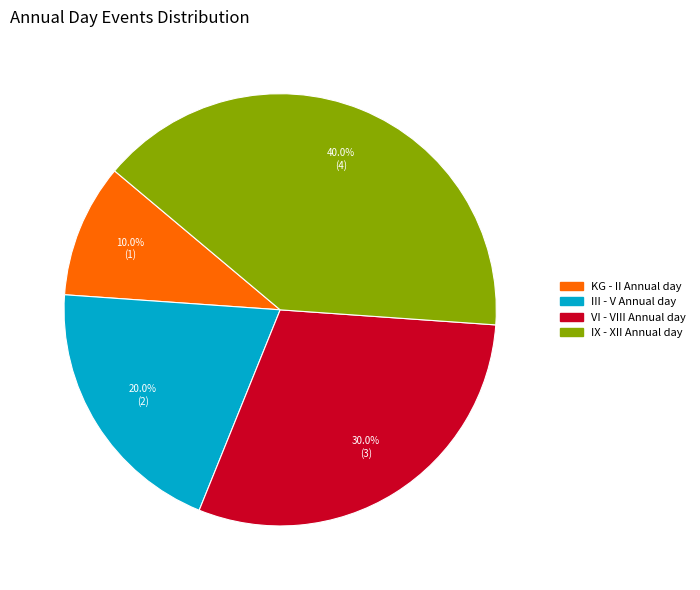

How many segments does this pie chart have?

4